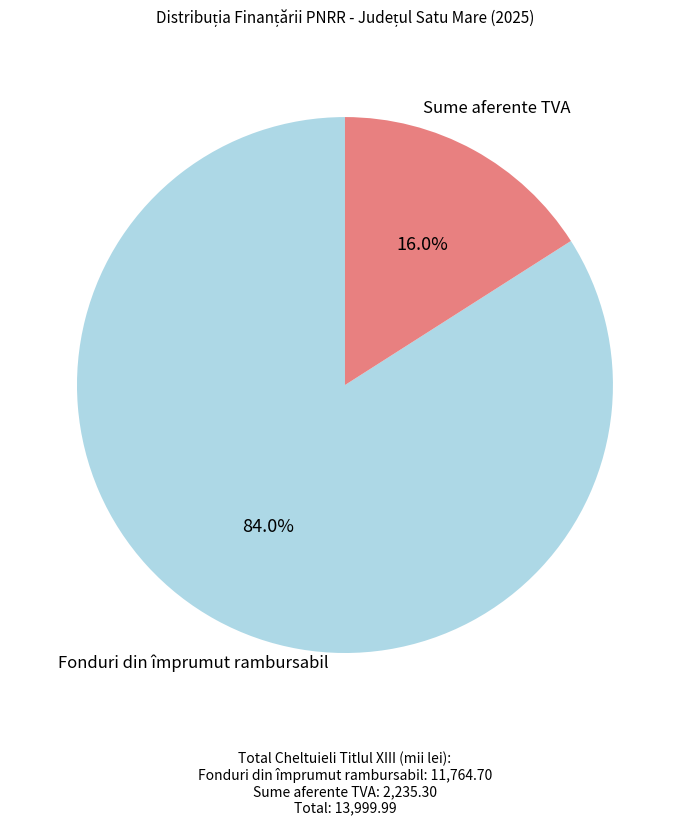

Does any single category account for the majority?

Yes